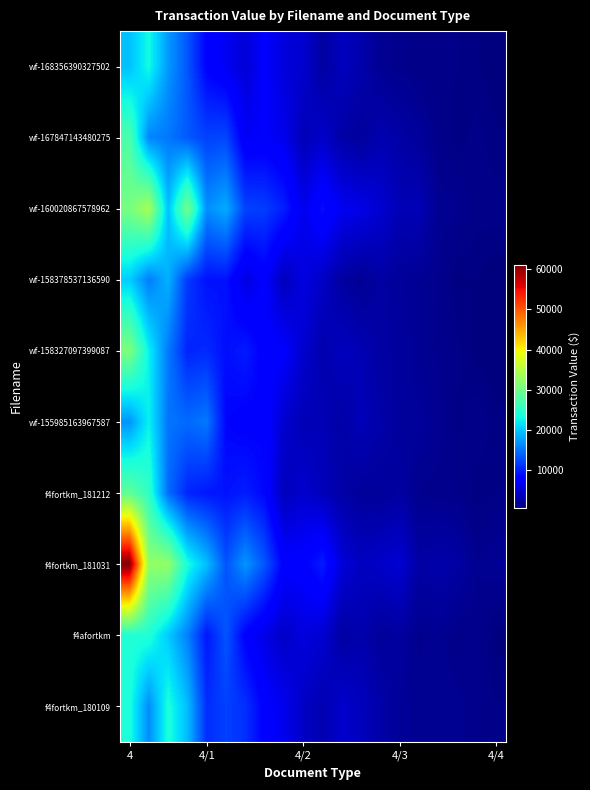

Reading left to right, what are all the values shown in this chart?

wf-168356390327502: 19628.4	23267.5	17255.5	13303.5	8035.3	6711.5	5131.1	7559.1	5417.1	4827.0	2409.1	3883.9	3017.7	1667.6	1357.9	1135.7	1045.5	1020.9	800.8	603.2
wf-167847143480275: 27353.1	16151.8	15298.4	13512.3	12027.4	12316.8	6913.6	7288.9	6402.6	3514.3	4509.4	2742.6	2084.4	3185.8	2683.9	2062.4	1242.8	873.4	1119.4	799.5
wf-160020867578962: 30519.4	33969.4	19629.4	30264.2	16665.8	18385.3	12116.3	11727.9	9967.7	6377.9	8855.5	6666.5	6083.9	4964.7	3497.0	3513.2	1662.0	1525.3	1113.4	1179.3
wf-158378537136590: 20406.6	15604.9	18748.9	11618.5	9162.3	9216.9	5693.6	7512.1	3741.2	5778.1	4304.9	2432.1	1704.1	2569.8	2018.1	1707.5	1461.1	740.0	781.8	536.4
wf-158327097399087: 30927.5	22507.8	15413.7	10288.5	10592.9	8943.7	9750.3	7710.7	7422.4	4836.4	3072.1	3926.7	3370.8	2496.5	2365.4	1666.5	1418.9	1111.1	666.6	601.6
wf-155985163967587: 17023.7	22559.8	15135.0	14509.8	15325.1	8383.3	7905.2	8219.0	4805.2	3517.8	3518.8	2646.2	3673.1	2874.7	2169.1	2075.9	1671.1	918.3	1223.4	831.1
f4fortkm_181212: 28787.1	25224.4	14645.5	10302.9	9519.6	9241.1	9833.2	8406.3	3799.8	4761.8	3731.6	2687.5	2056.9	2052.2	2489.8	1416.3	1357.9	1271.8	850.6	1027.3
f4fortkm_181031: 61126.3	32567.6	32537.0	23612.8	19479.9	13131.0	17025.5	13276.6	7759.7	7881.8	9825.1	5330.8	4112.6	4469.0	4976.3	2600.0	2923.7	2572.8	1509.8	1760.9
f4afortkm: 24244.0	24166.6	20200.7	15863.3	9406.7	13226.0	7950.2	5965.5	4370.8	5580.5	4915.1	2487.9	3090.9	2094.1	2346.3	1398.9	1682.5	1152.5	1344.4	659.6
f4fortkm_180109: 23770.4	16485.2	23801.4	19391.4	10853.1	11962.6	10938.5	7819.2	6423.8	4356.1	3202.7	4643.0	3884.7	2788.4	1909.7	1607.2	1717.3	1576.7	1310.0	1032.0